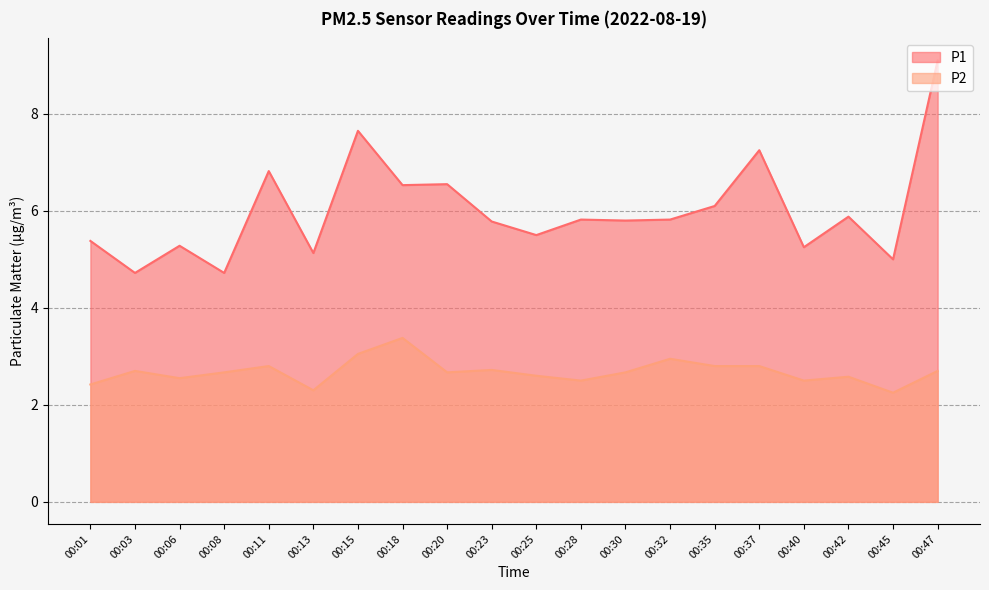

Which series has the largest total across all categories?

P1